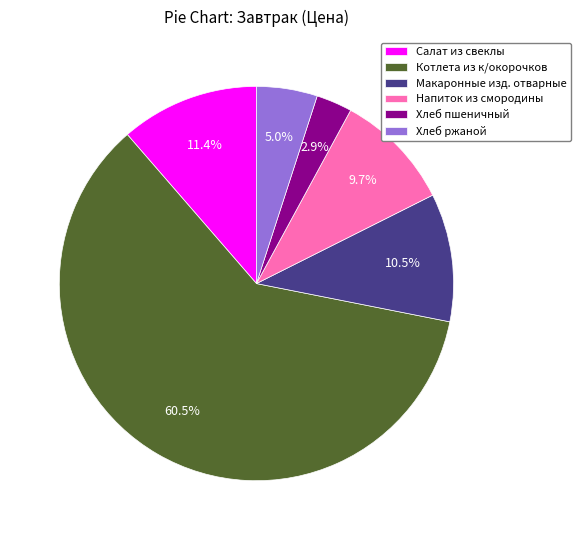

True or false: Хлеб пшеничный accounts for 3% of the total.

True